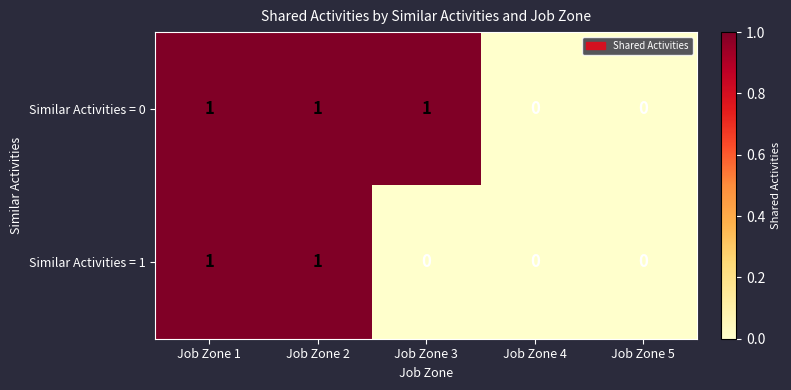

Which series has the largest total across all categories?

Similar Activities = 0